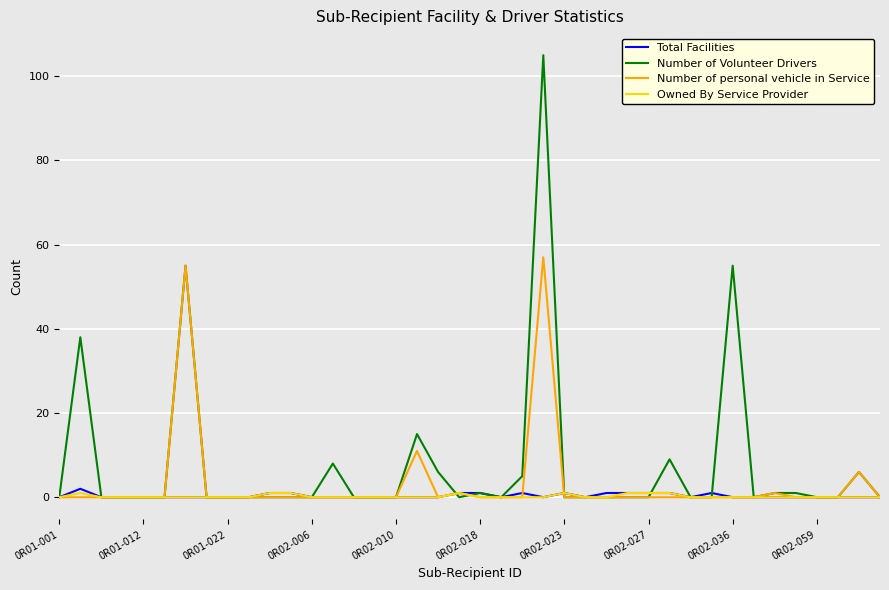

What is the maximum value shown in the chart?

105